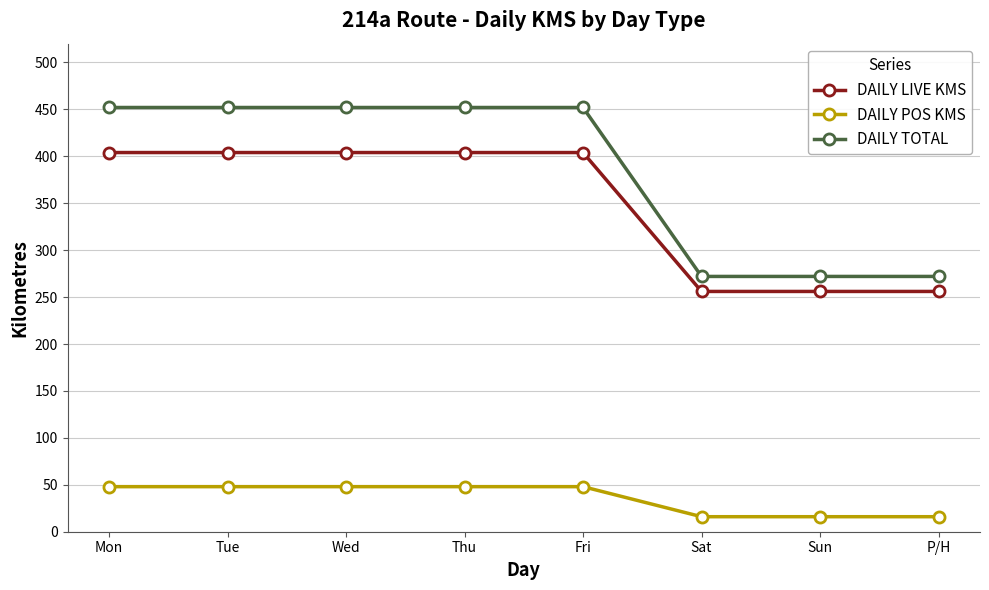

What is the maximum value shown in the chart?

452